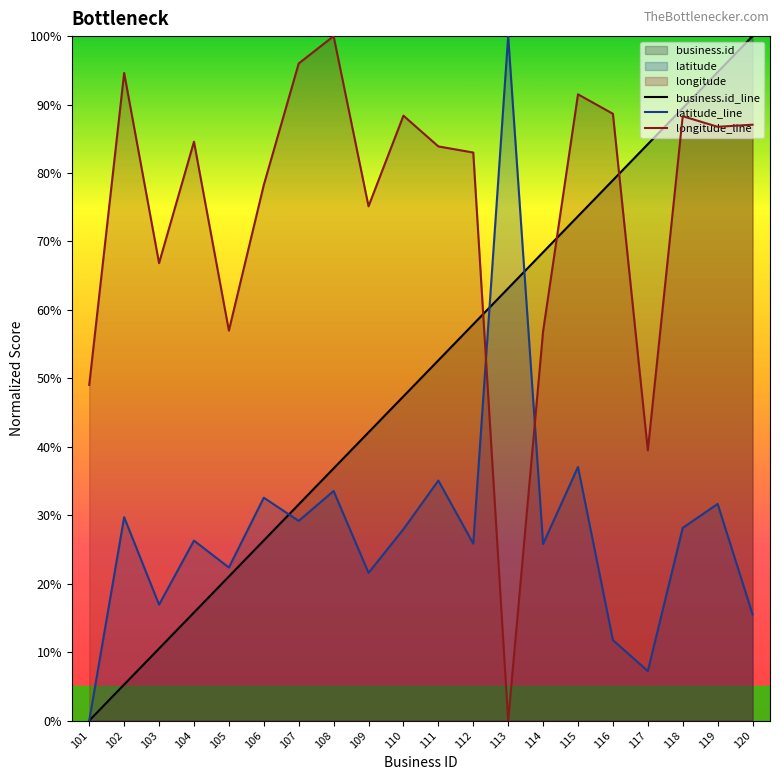

Is the value of longitude_line at 109 greater than the value of business.id_line at 102?

Yes